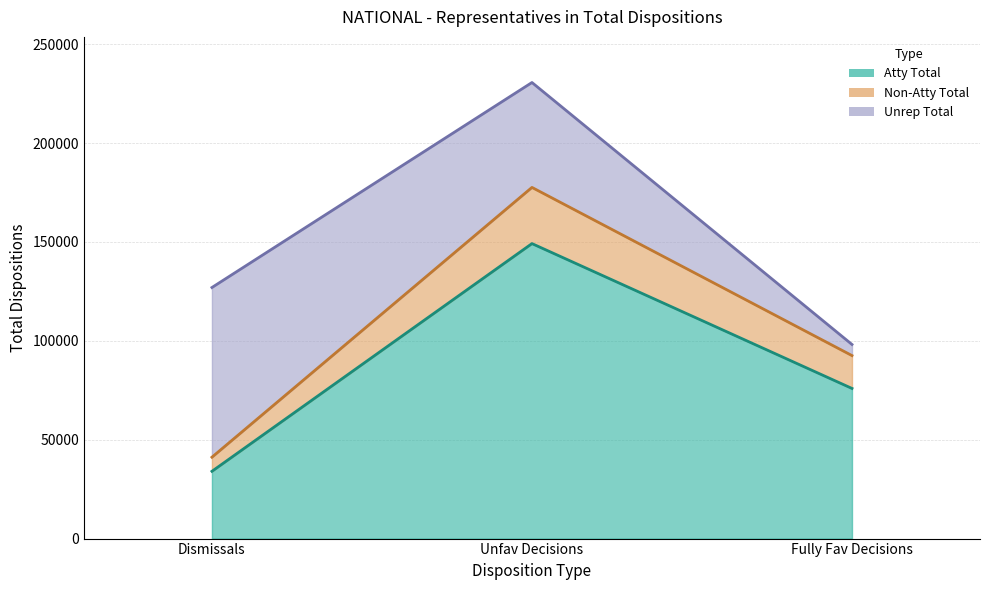

Which has a higher value, Unfav Decisions or Dismissals?

Unfav Decisions